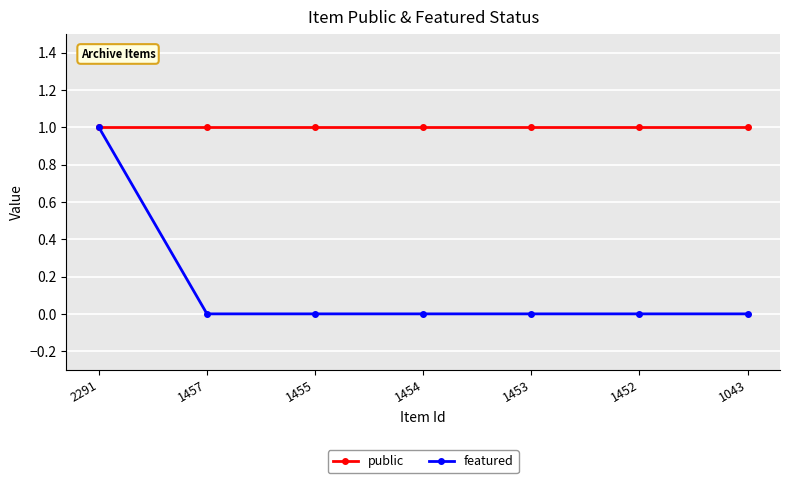

How many lines are shown in the chart?

2